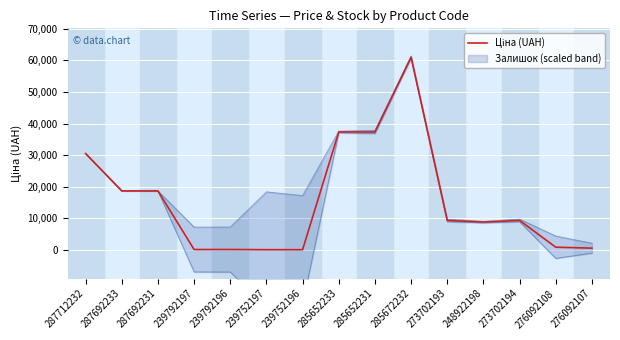

How many values are below 9321?

7